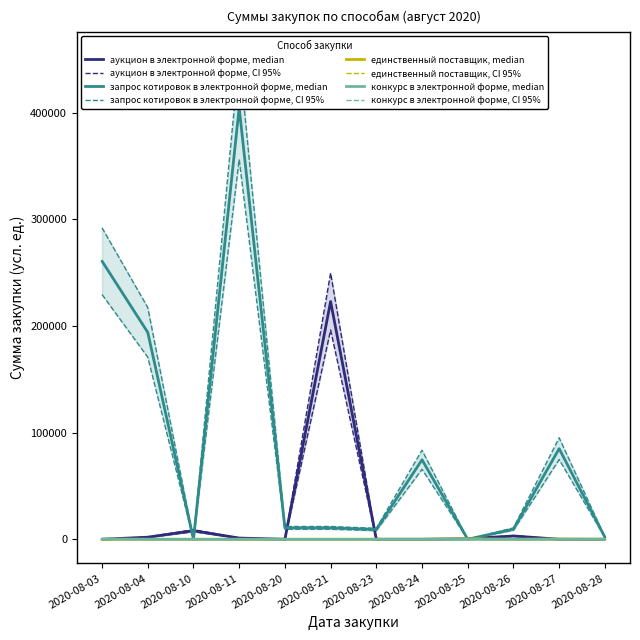

List the series in order of their peak value, highest first.

запрос котировок в электронной форме, аукцион в электронной форме, единственный поставщик, конкурс в электронной форме